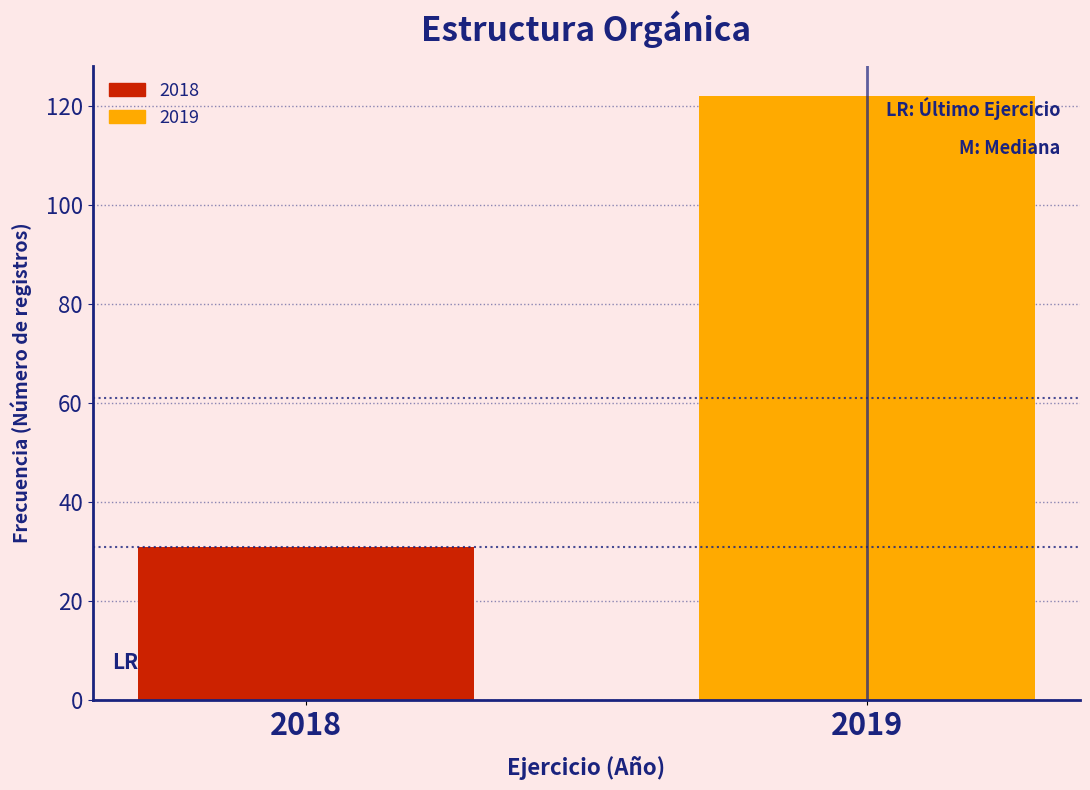

Reading left to right, what are all the values shown in this chart?

31	122